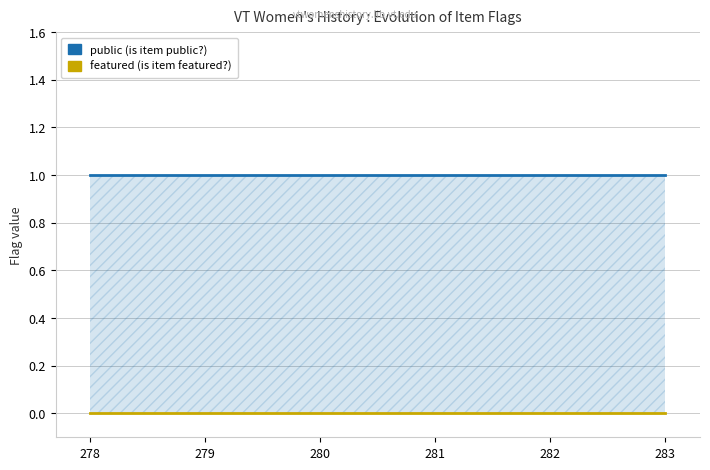

What is the greatest value displayed?

1